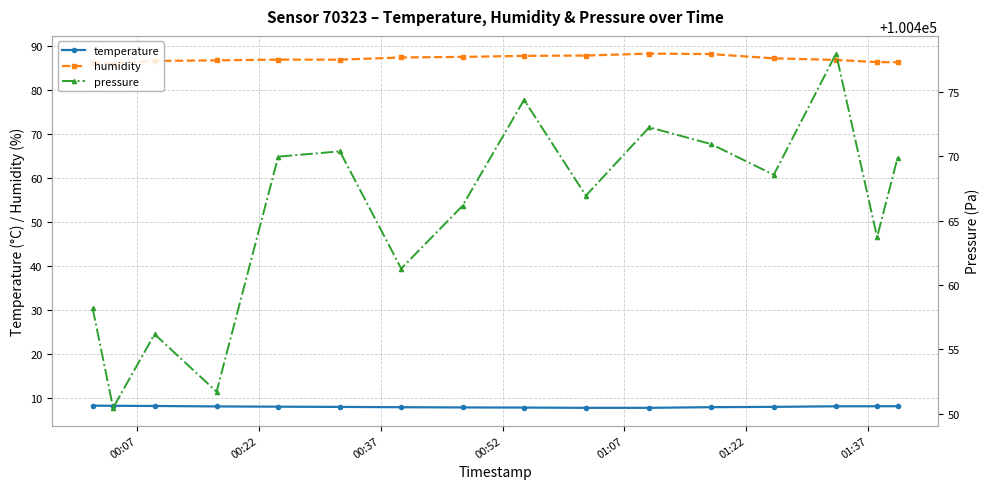

True or false: temperature and humidity intersect in this chart.

False